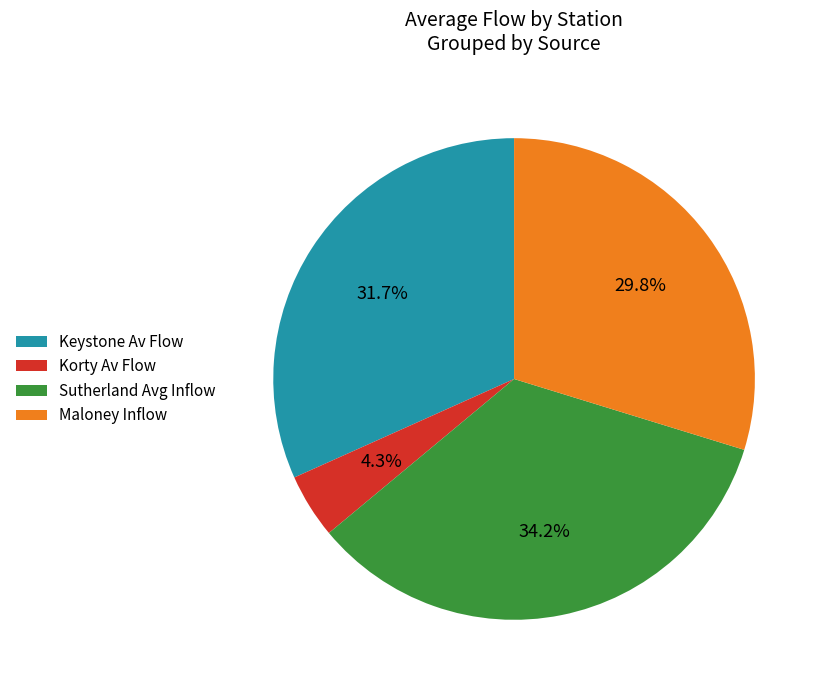

Which has a higher value, Maloney Inflow or Sutherland Avg Inflow?

Sutherland Avg Inflow